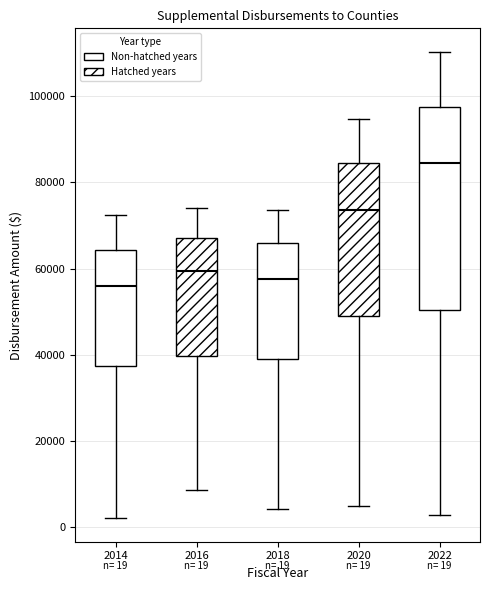

Which box's median line is the highest?

2022